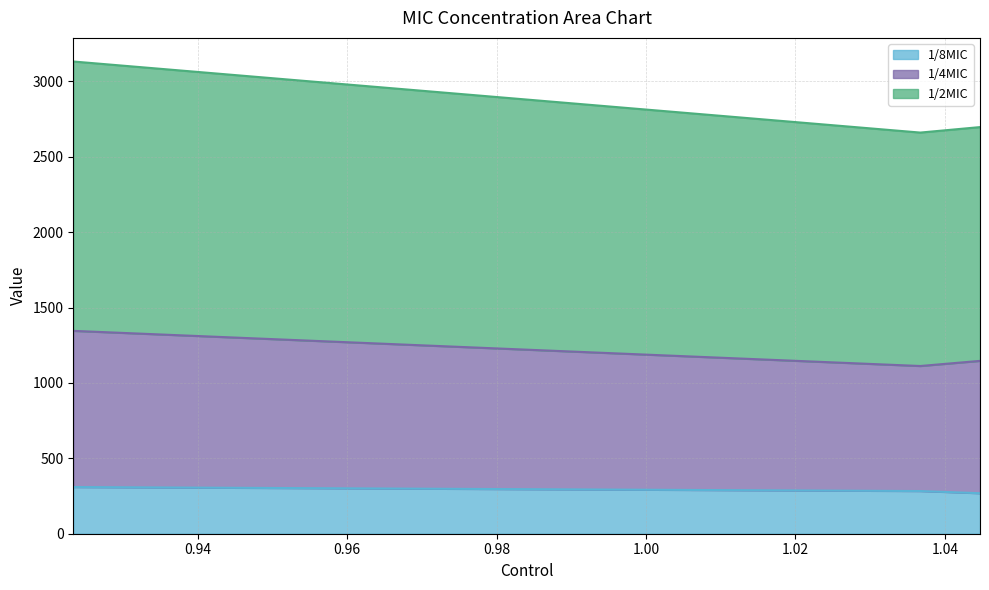

What is the label of the 1st point from the left?

0.923323